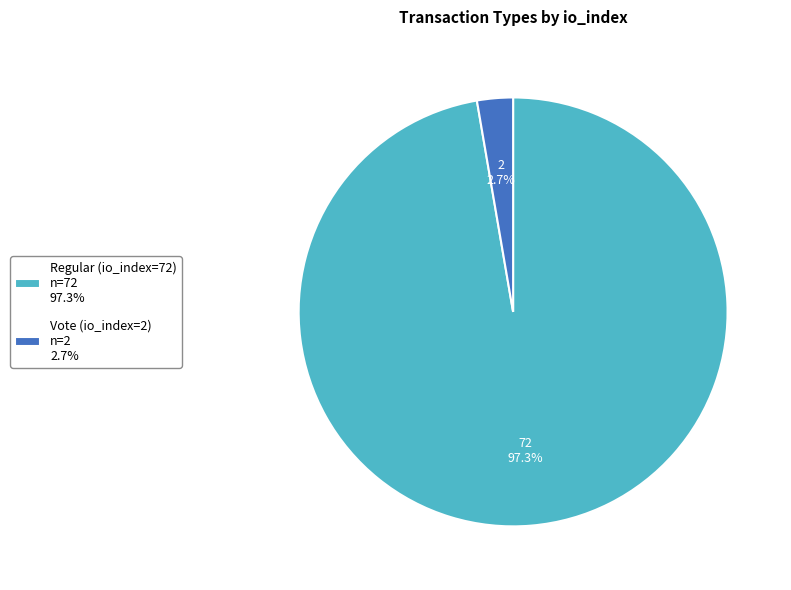

Count the number of slices in the pie.

2